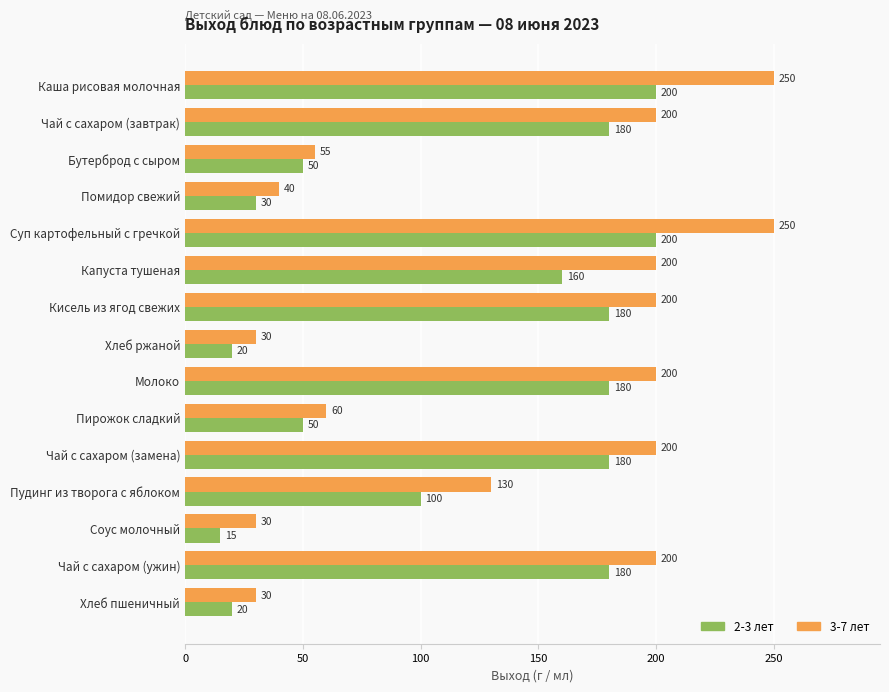

What is the lowest value of the 3-7 лет series?

30